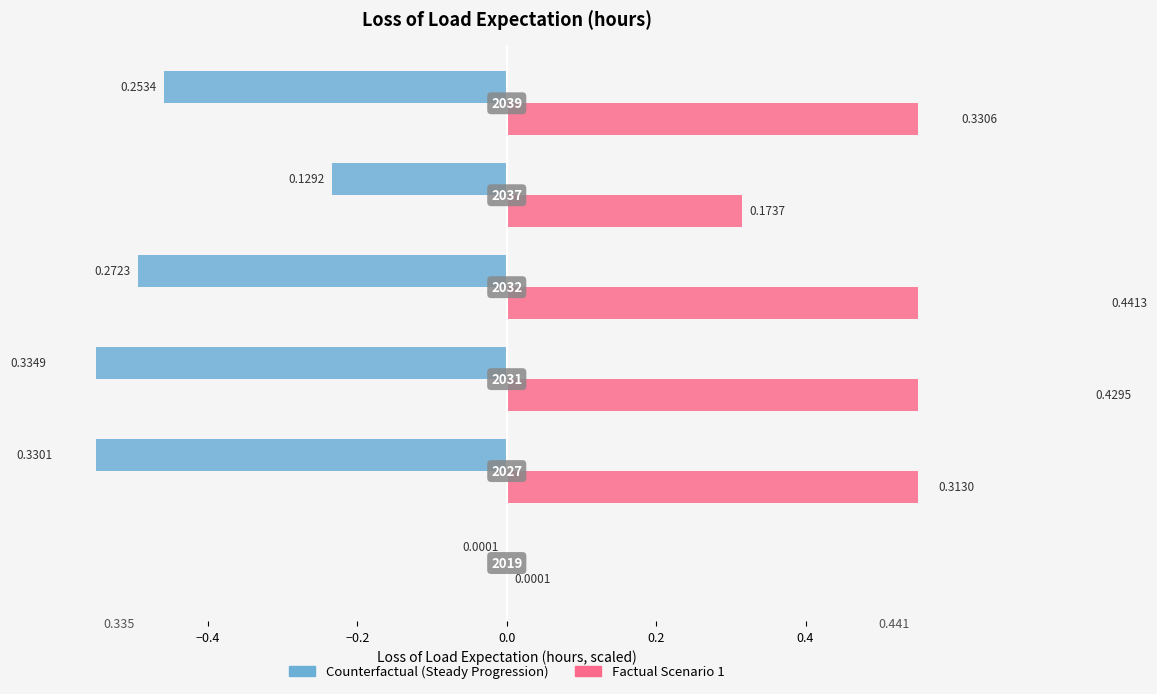

Rank the series by their maximum value, from highest to lowest.

Factual Scenario 1, Counterfactual (Steady Progression)